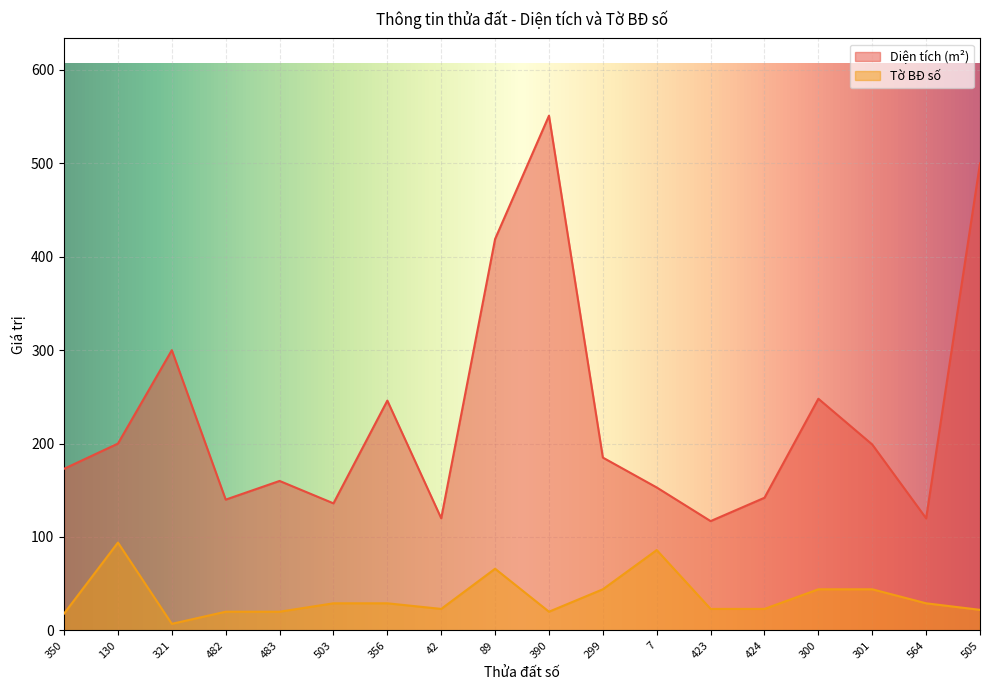

Which series has the widest spread of values?

Diện tích (m²)